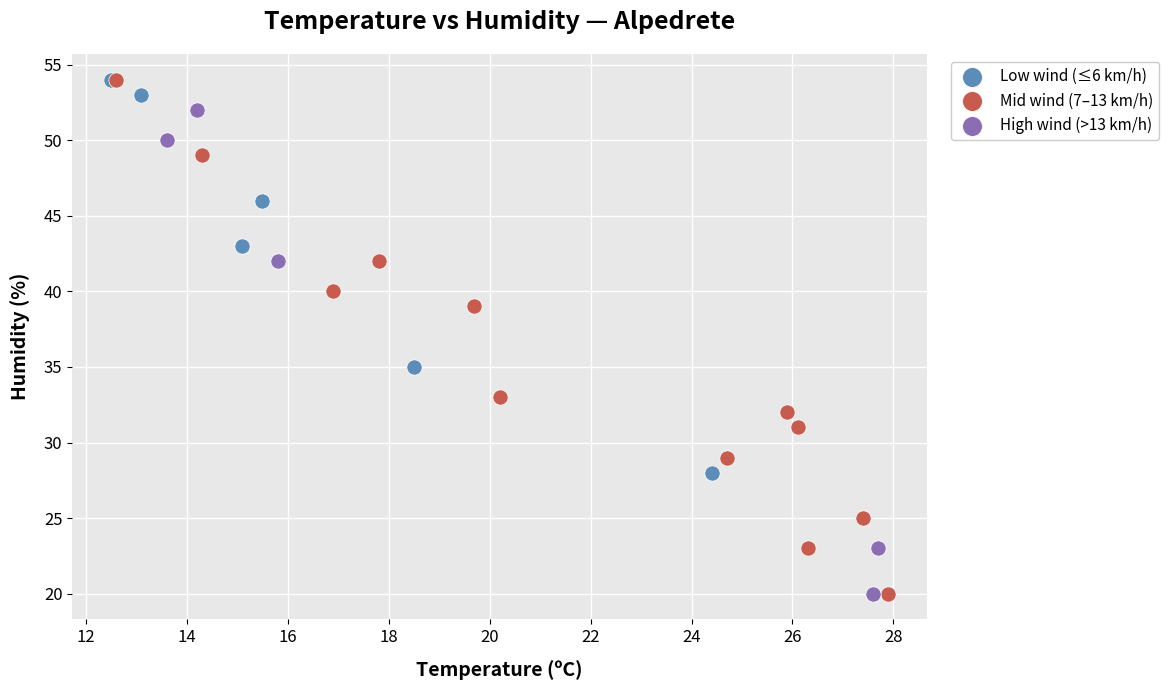

Which series has the widest spread of Y values?

Mid wind (7–13 km/h)